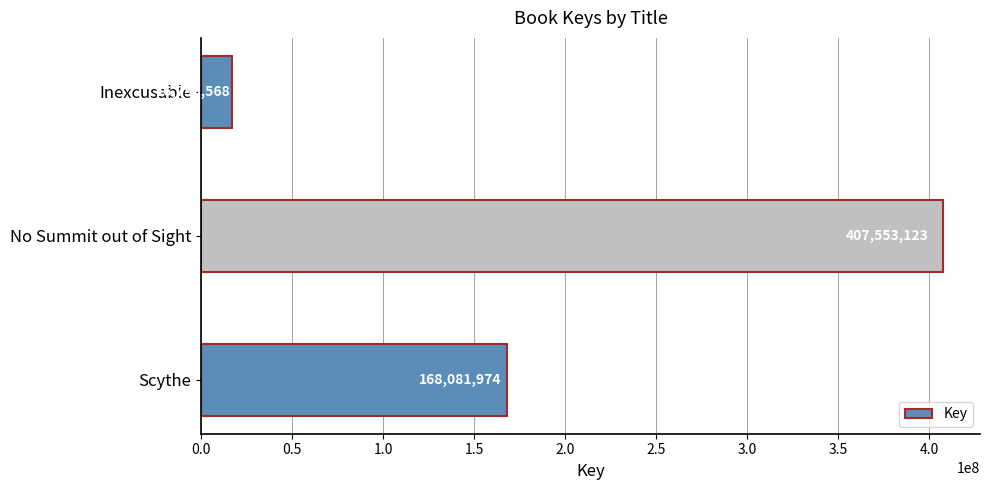

Between No Summit out of Sight and Scythe, which is larger?

No Summit out of Sight